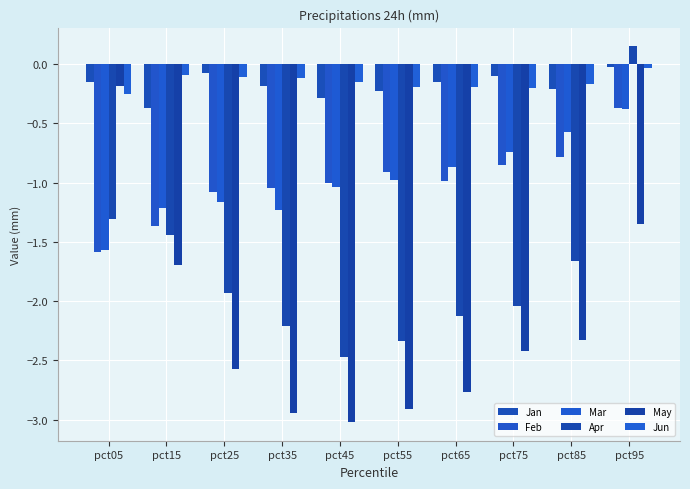

Where is Feb nearest to the value 0?

pct95